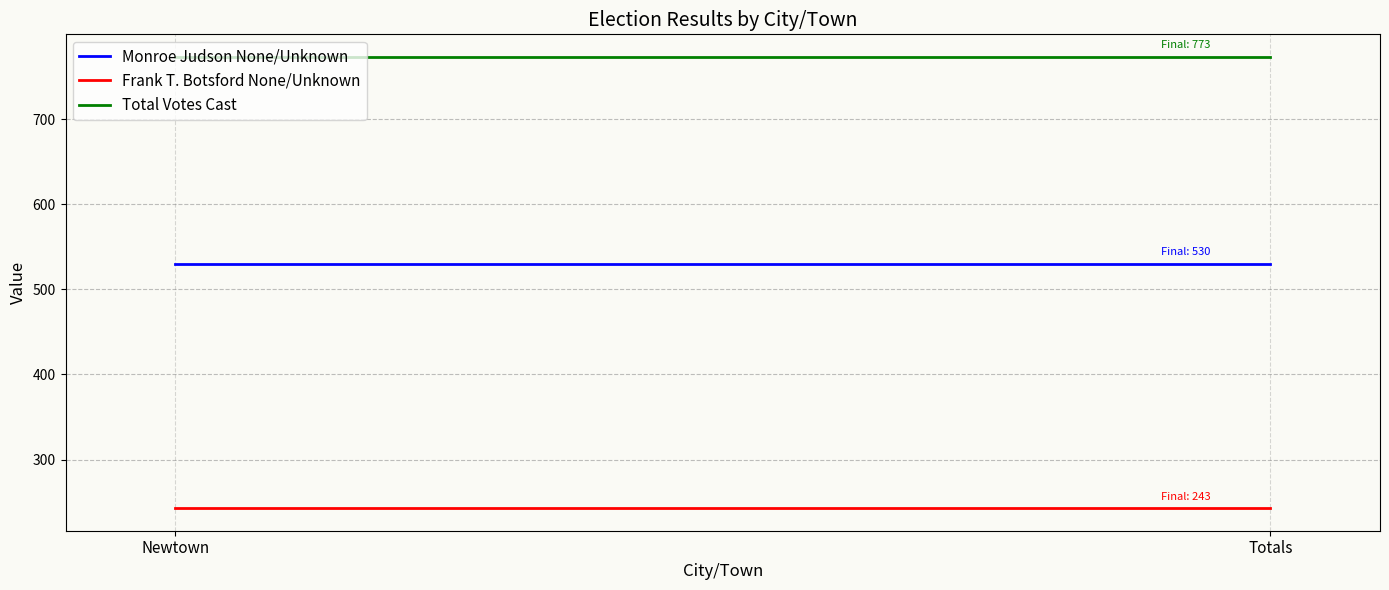

What is the average value of the Total Votes Cast series?

773